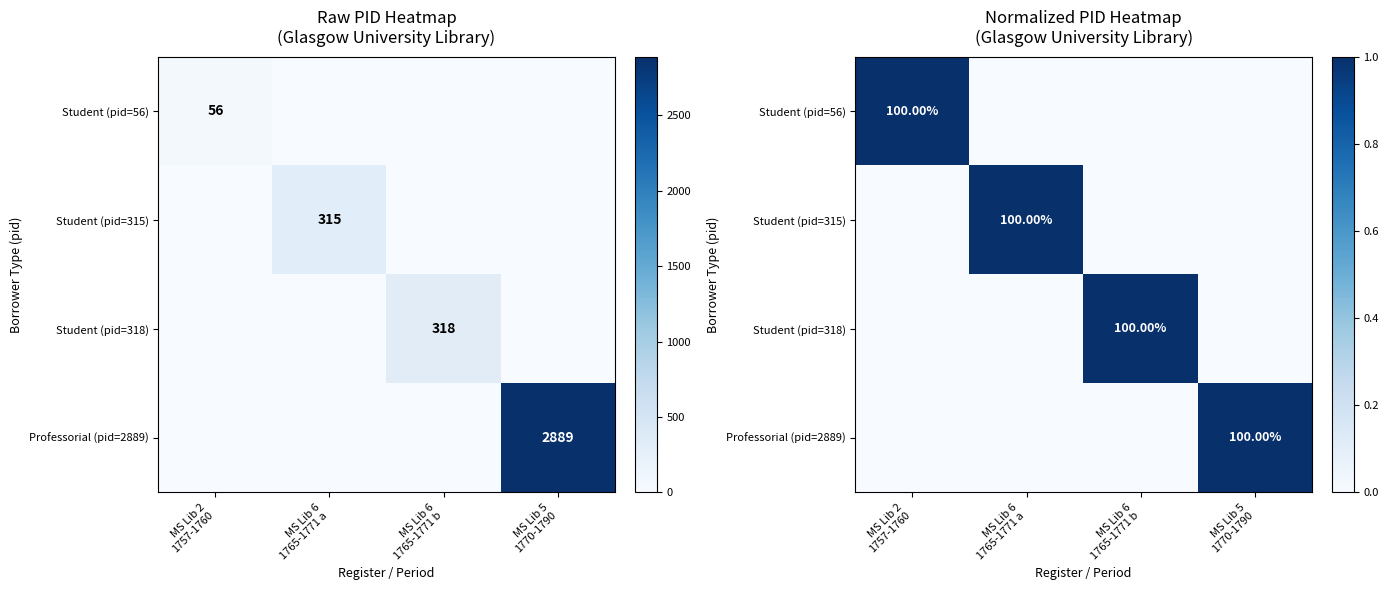

The value of Student (pid=318) at MS Lib 5 1770-1790 is 0. True or false?

True